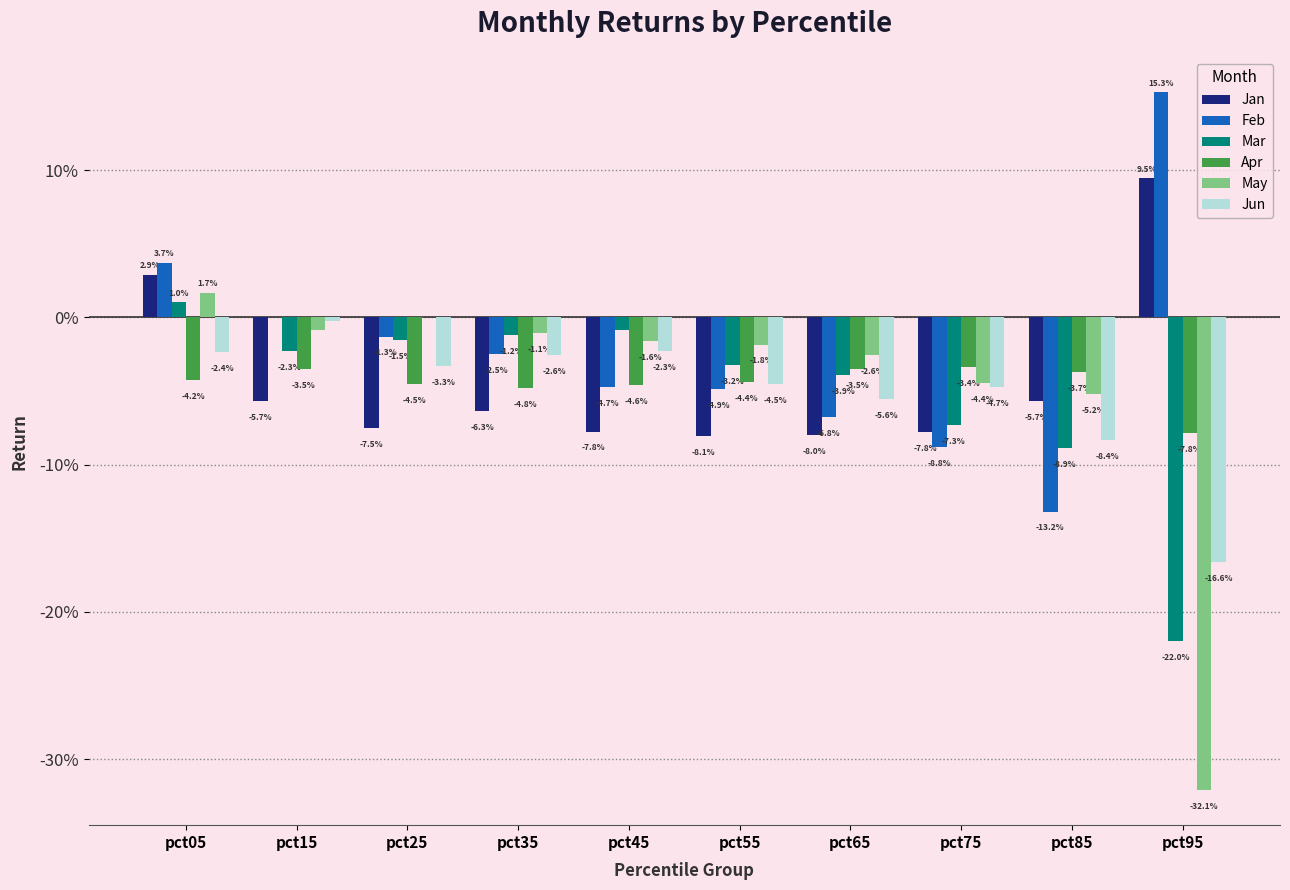

List the series in order of their peak value, lowest first.

Apr, Jun, Mar, May, Jan, Feb